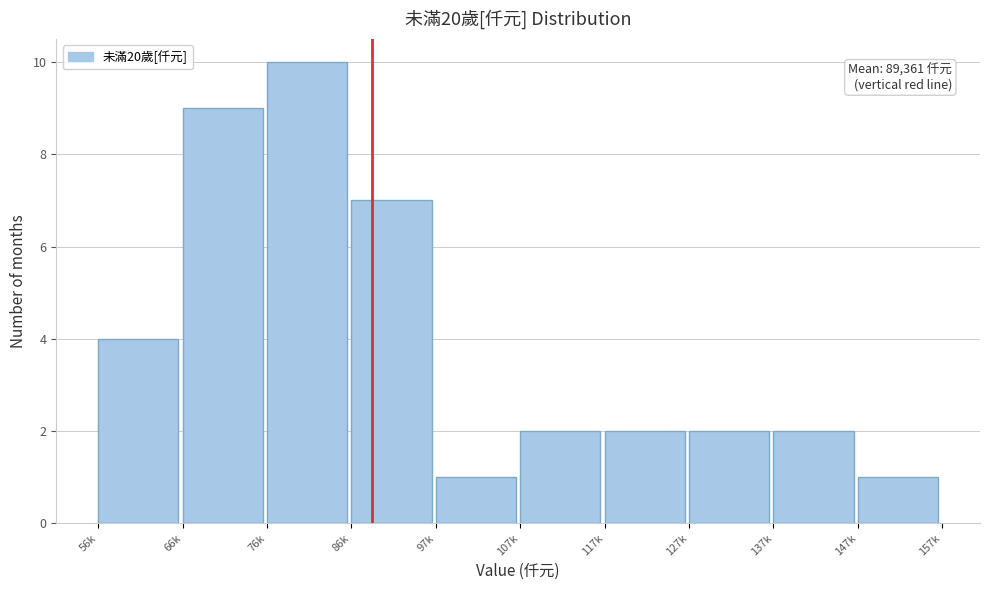

Reading right to left, extract all data points from this chart.

1	2	2	2	2	1	7	10	9	4